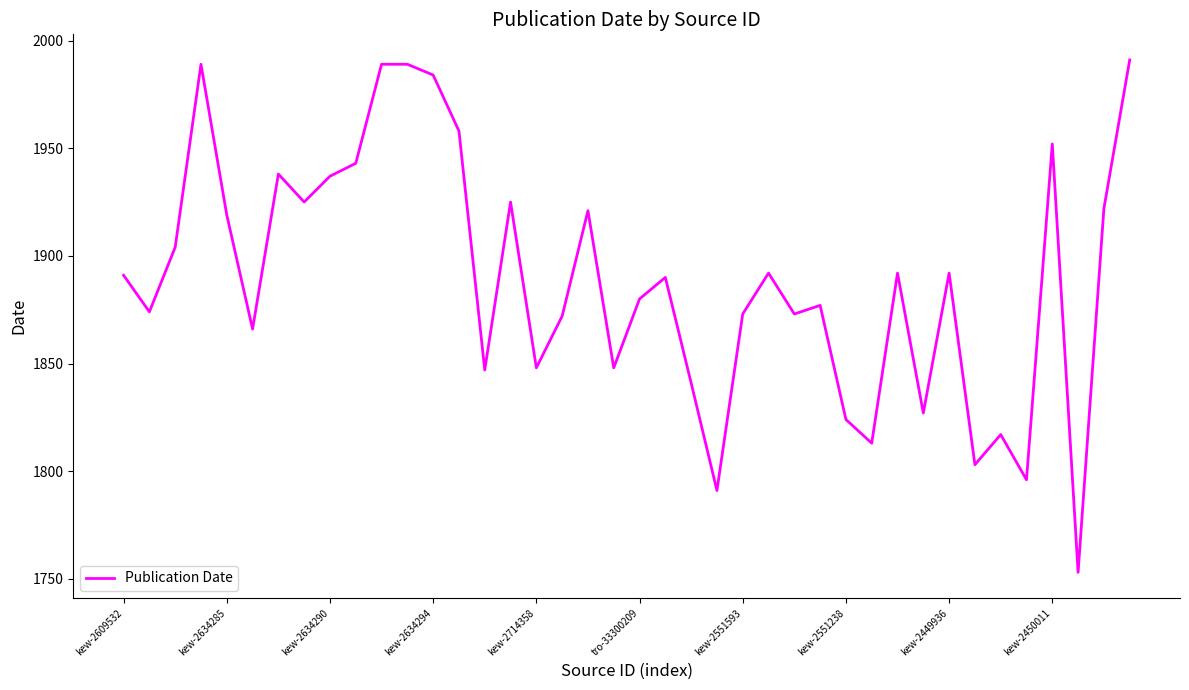

What is the average value?

1889